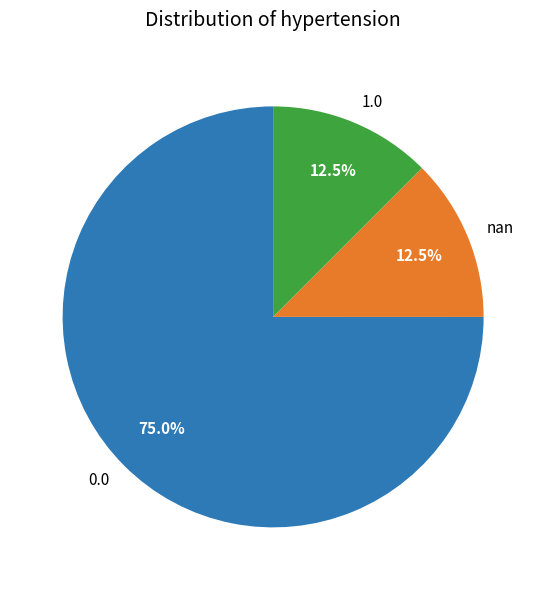

Combined, what portion of the pie is 0.0 and nan?

87.5%